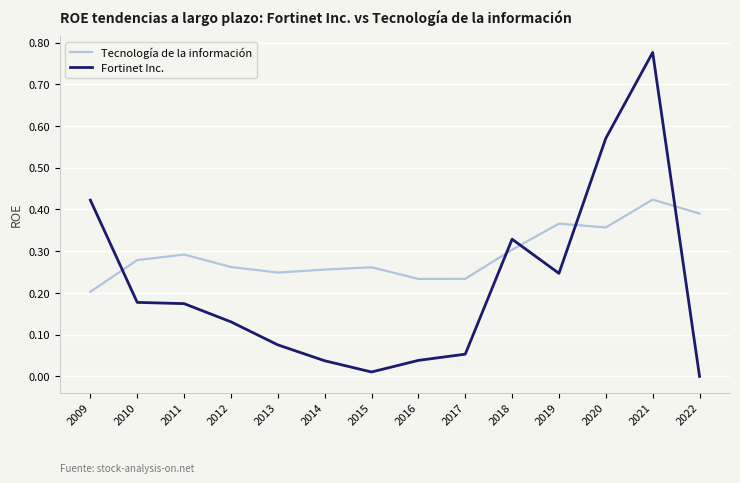

Which series changed the most between 2016 and 2017?

Fortinet Inc.